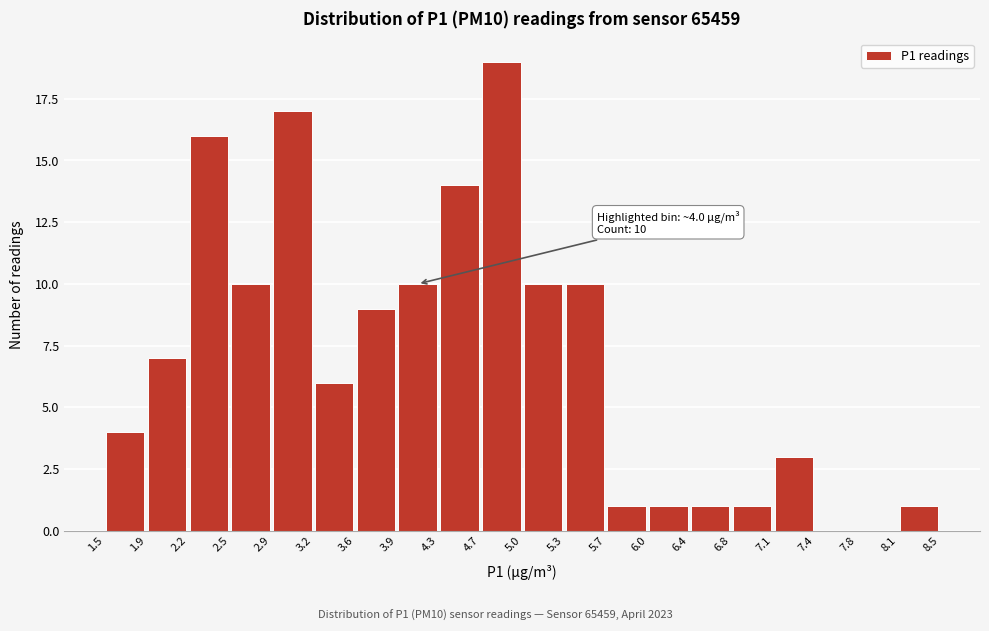

Which range on the x-axis has the tallest bar?

4.7 to 5.0